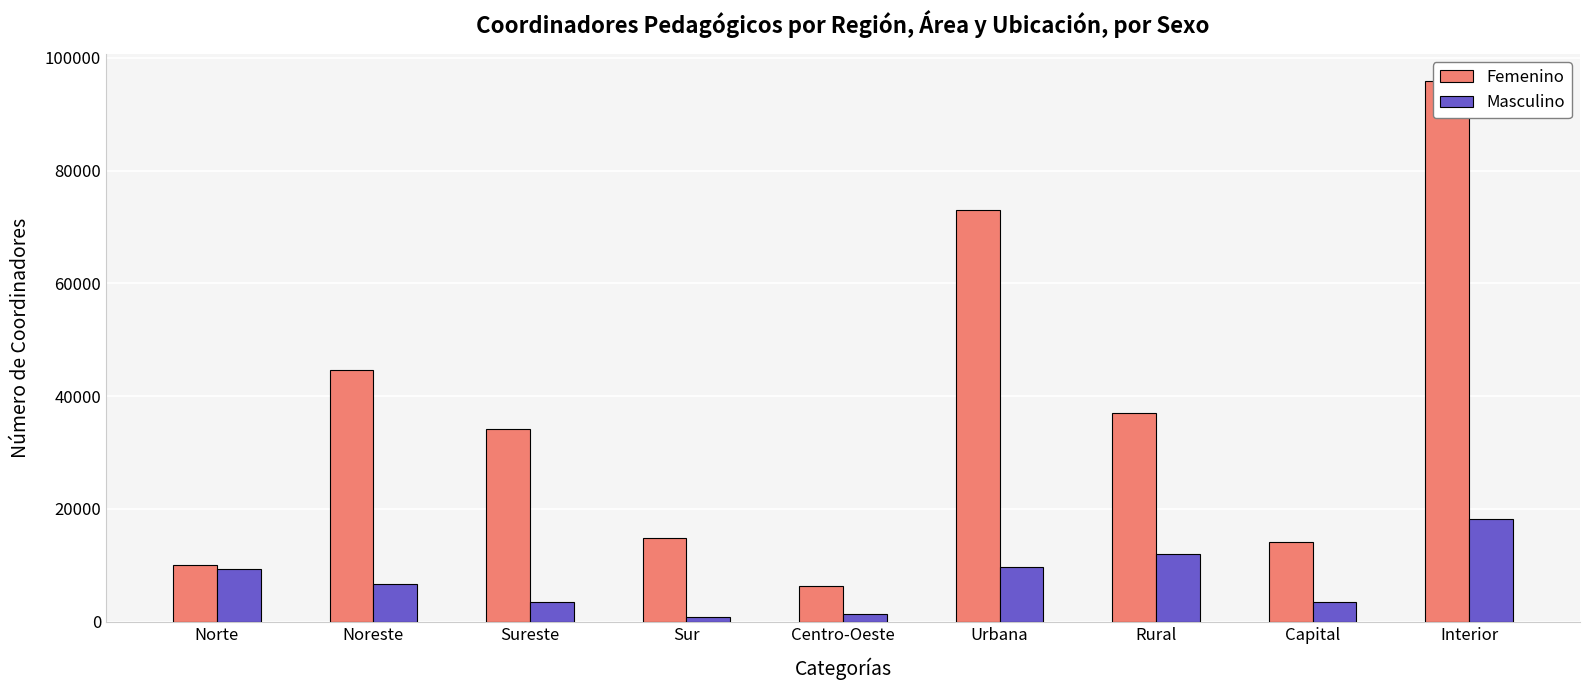

At which category is the sum across all series the highest?

Interior